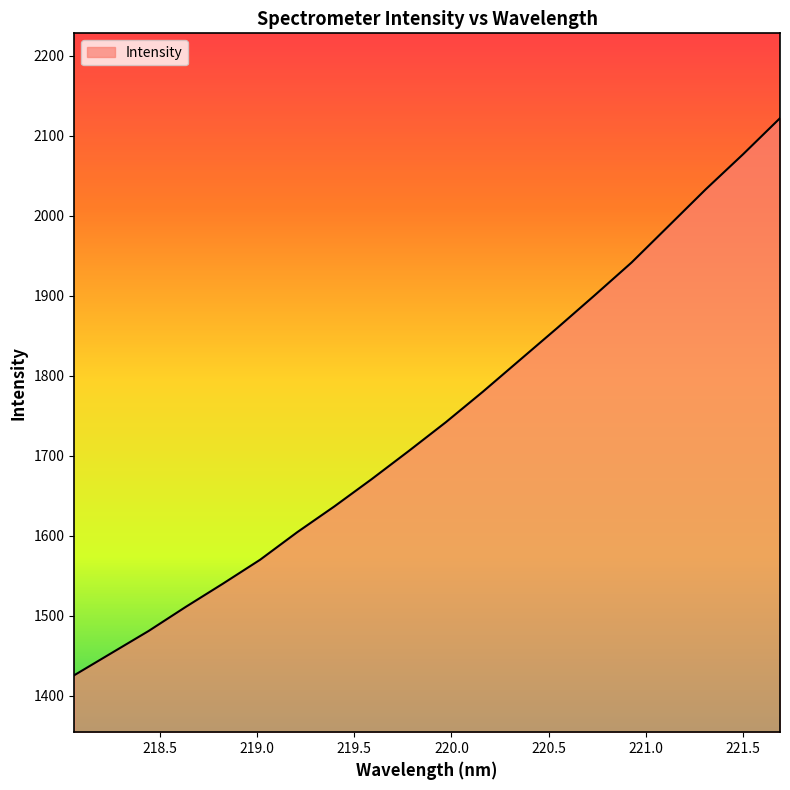

What is the sum of all values?

34857.6